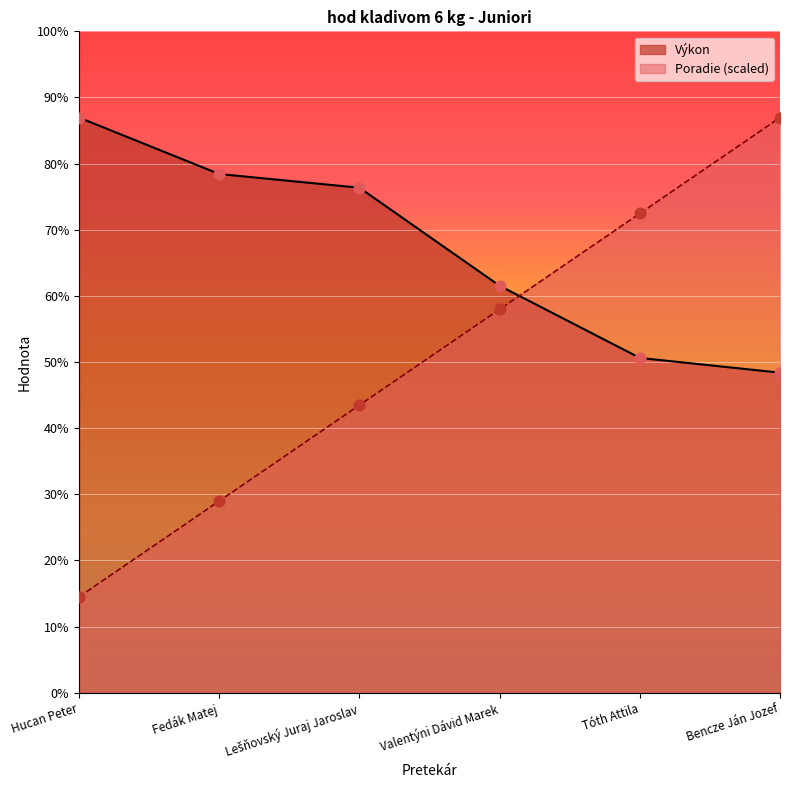

Which series contains the highest Y value?

Poradie